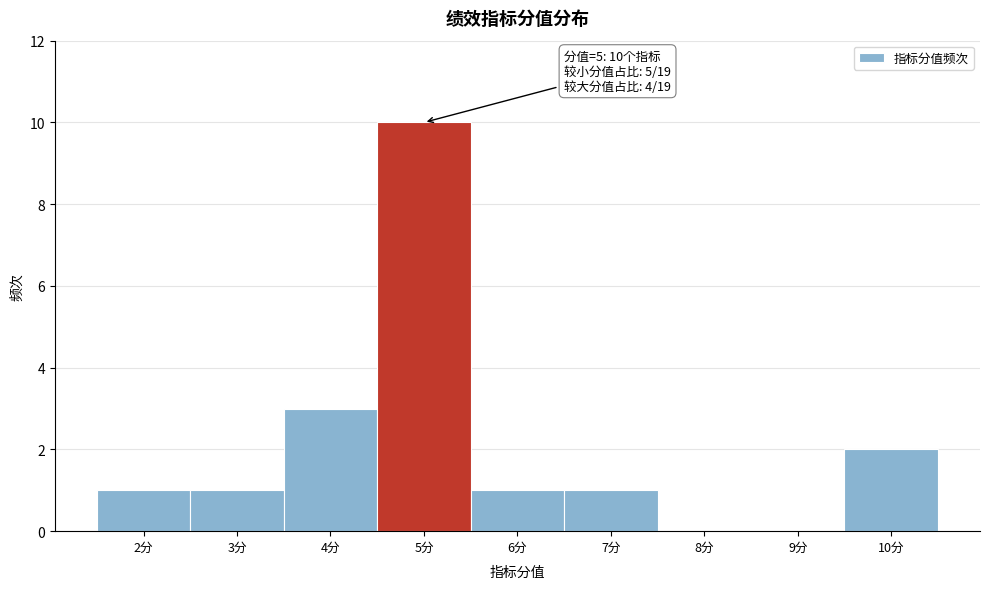

Reading left to right, extract all data points from this chart.

2分=1	3分=1	4分=3	5分=10	6分=1	7分=1	8分=0	9分=0	10分=2